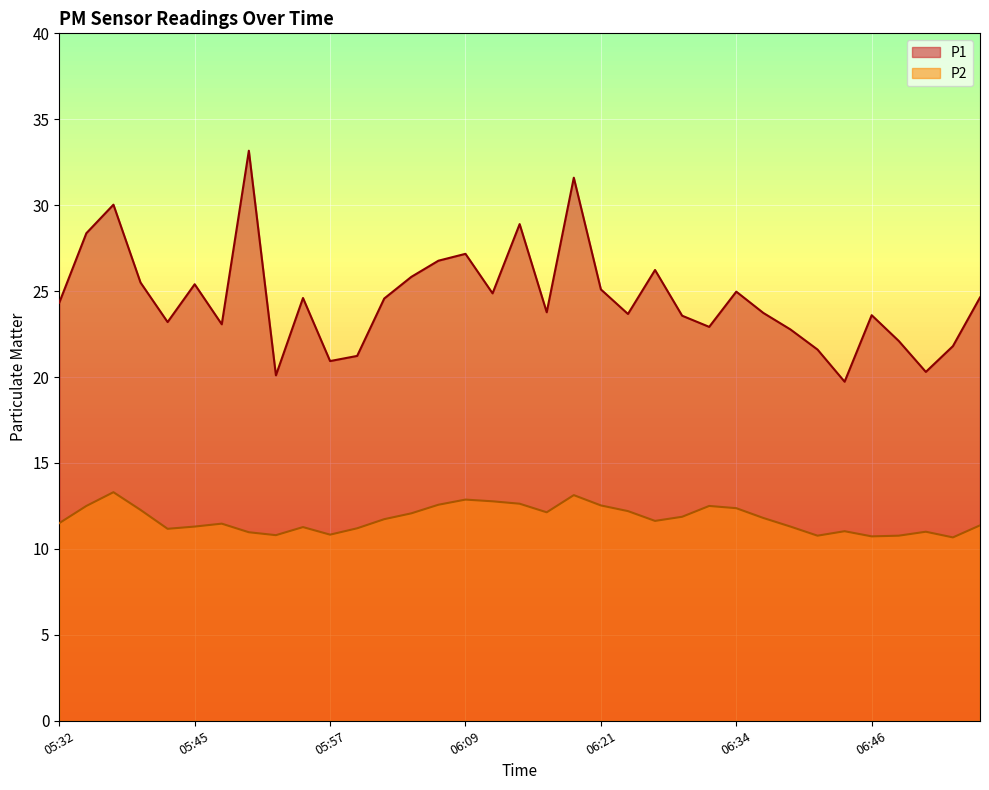

How many values in the P1 series exceed 24?

18